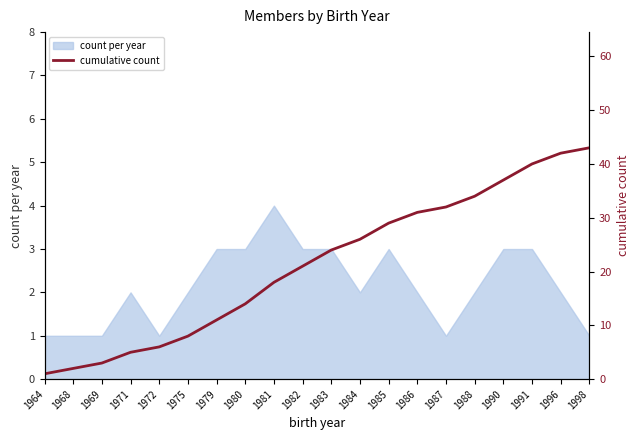

Reading right to left, extract all data points from this chart.

1998=43	1996=42	1991=40	1990=37	1988=34	1987=32	1986=31	1985=29	1984=26	1983=24	1982=21	1981=18	1980=14	1979=11	1975=8	1972=6	1971=5	1969=3	1968=2	1964=1